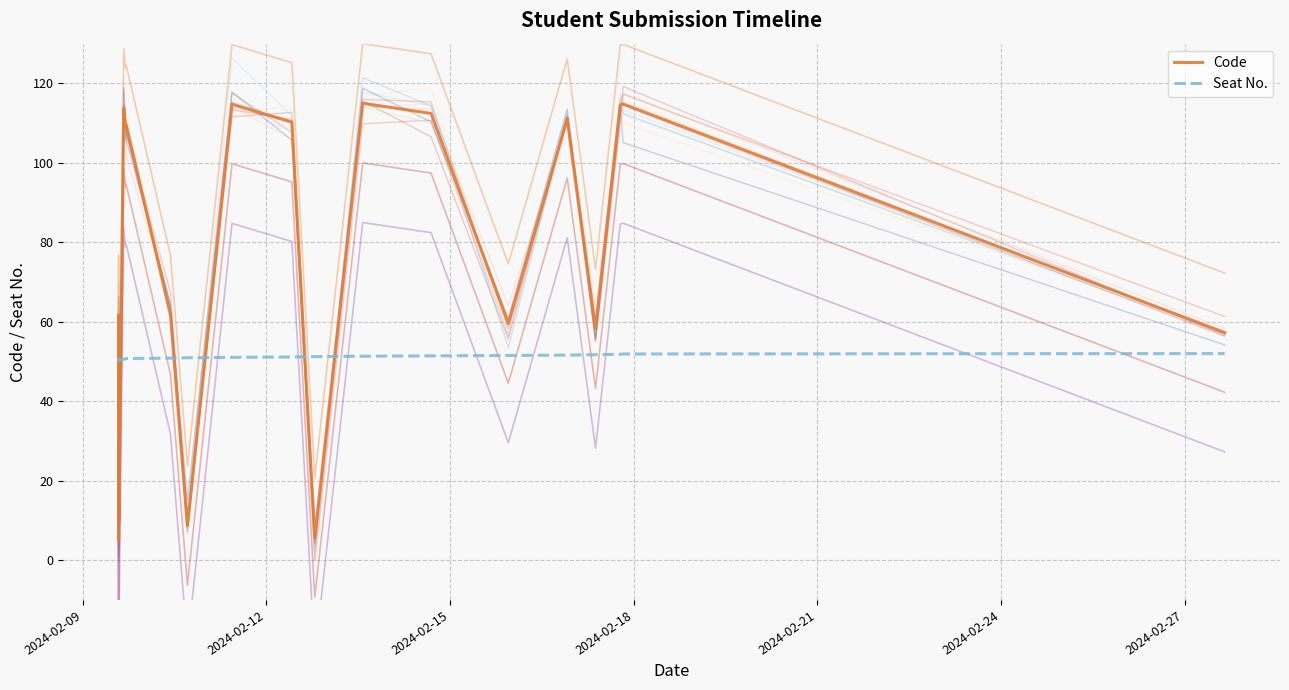

Rank the series by their average value, from highest to lowest.

Code, Seat No.